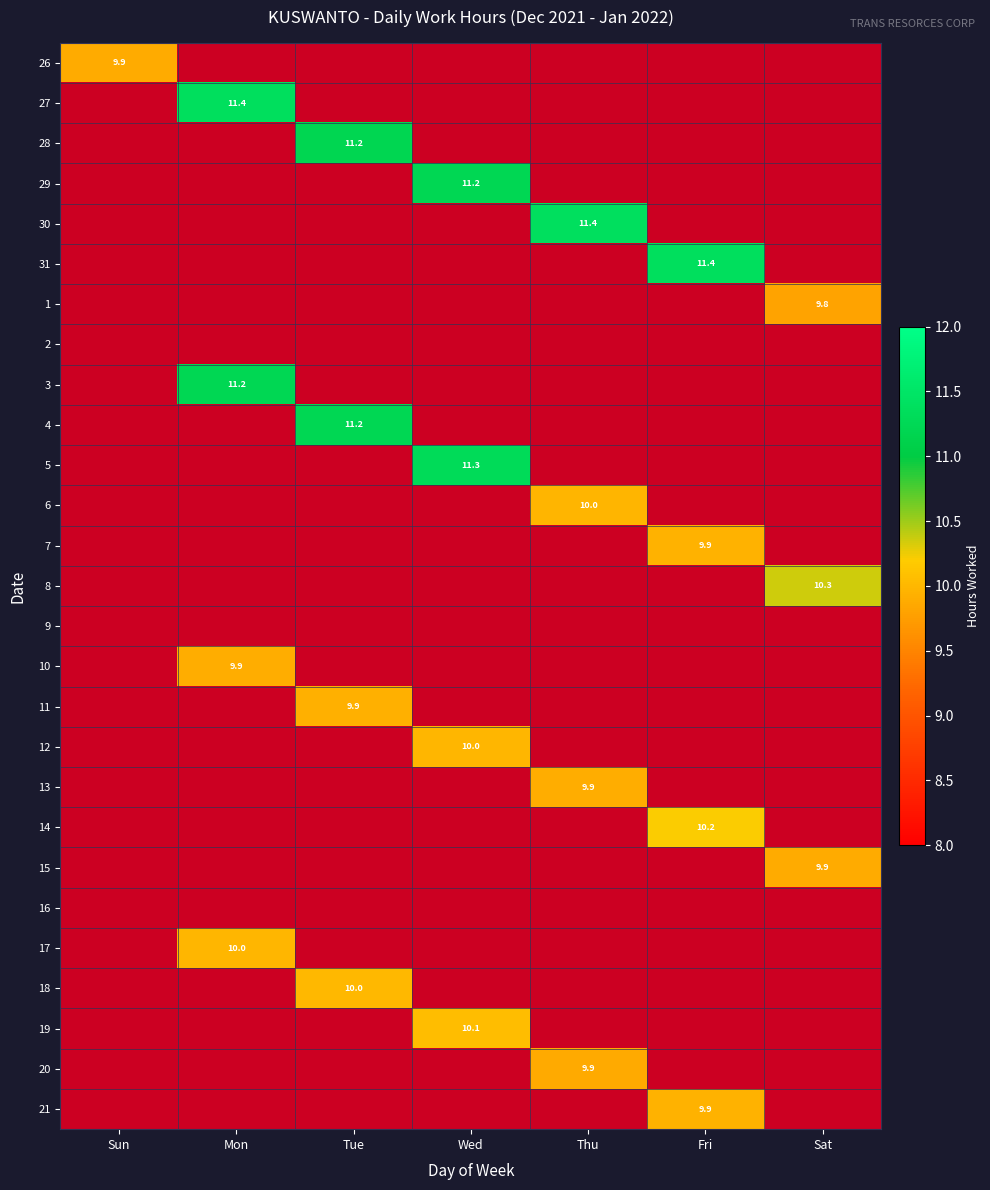

Is the value of 17 at Wed greater than the value of 18 at Thu?

No